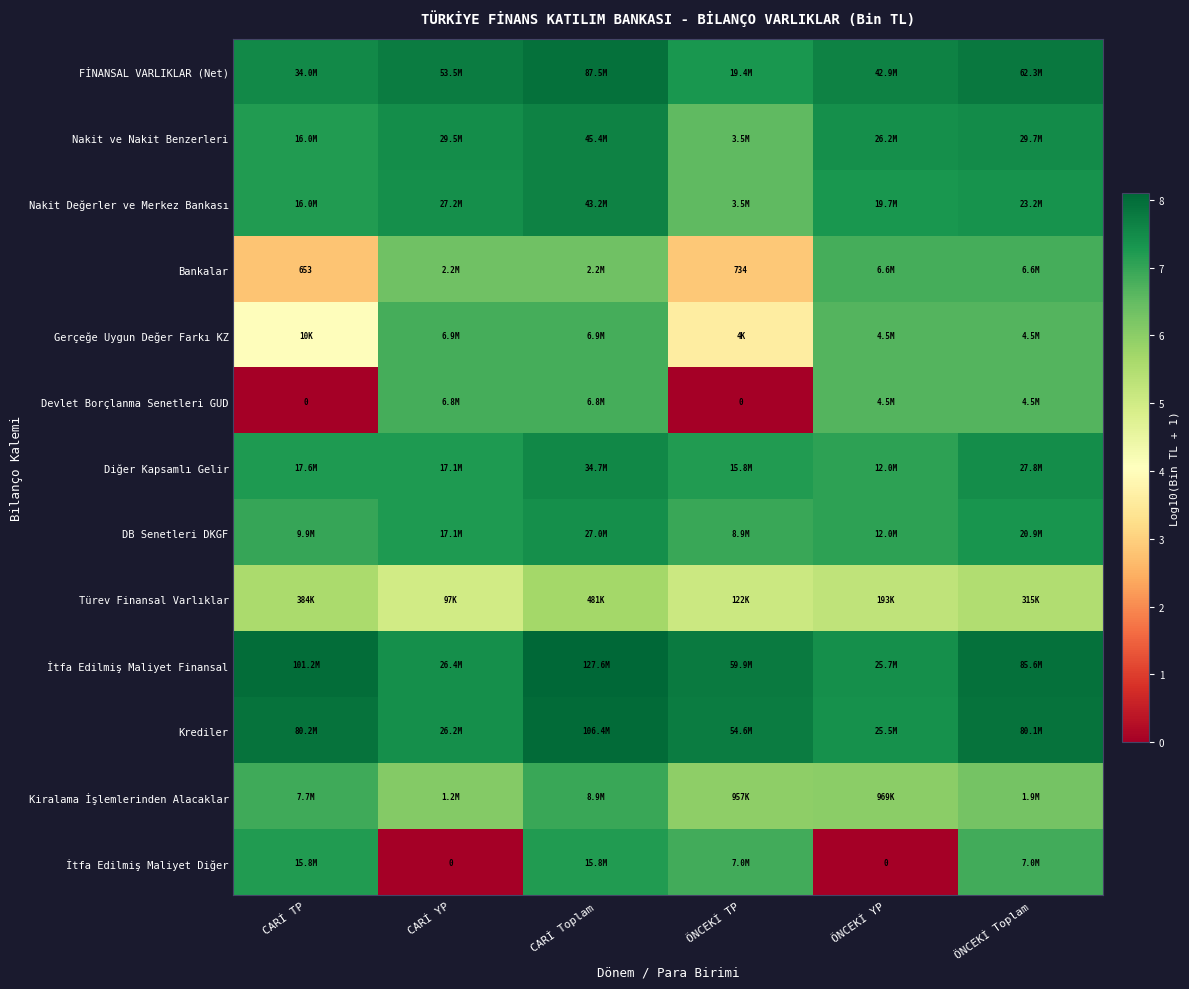

Which series has the largest total across all categories?

İtfa Edilmiş Maliyet Finansal